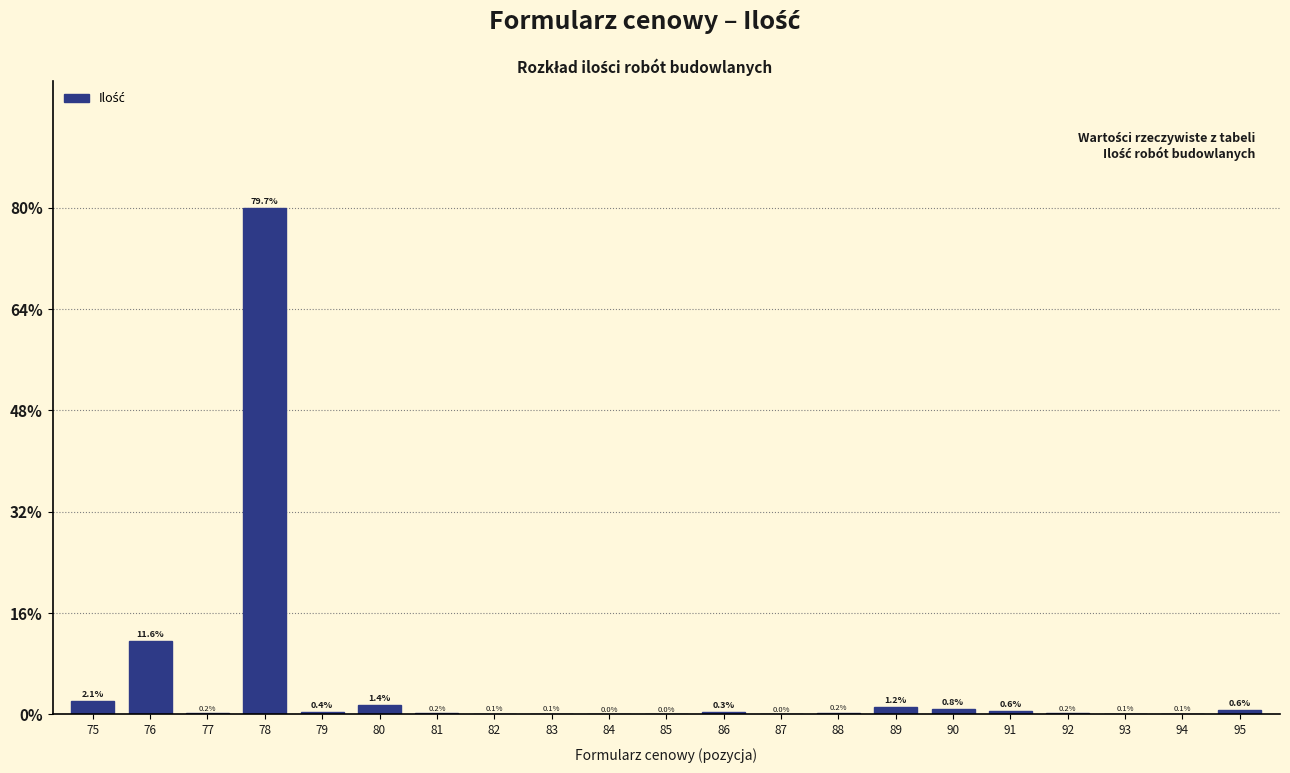

The value at 90 is 0.8. True or false?

True